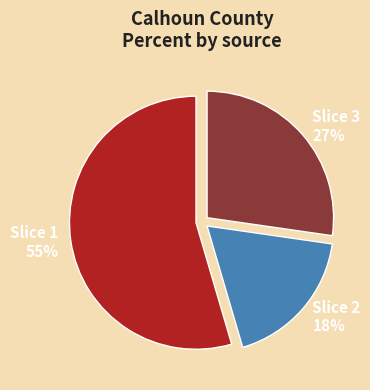

Which slice is the largest?

Slice 1